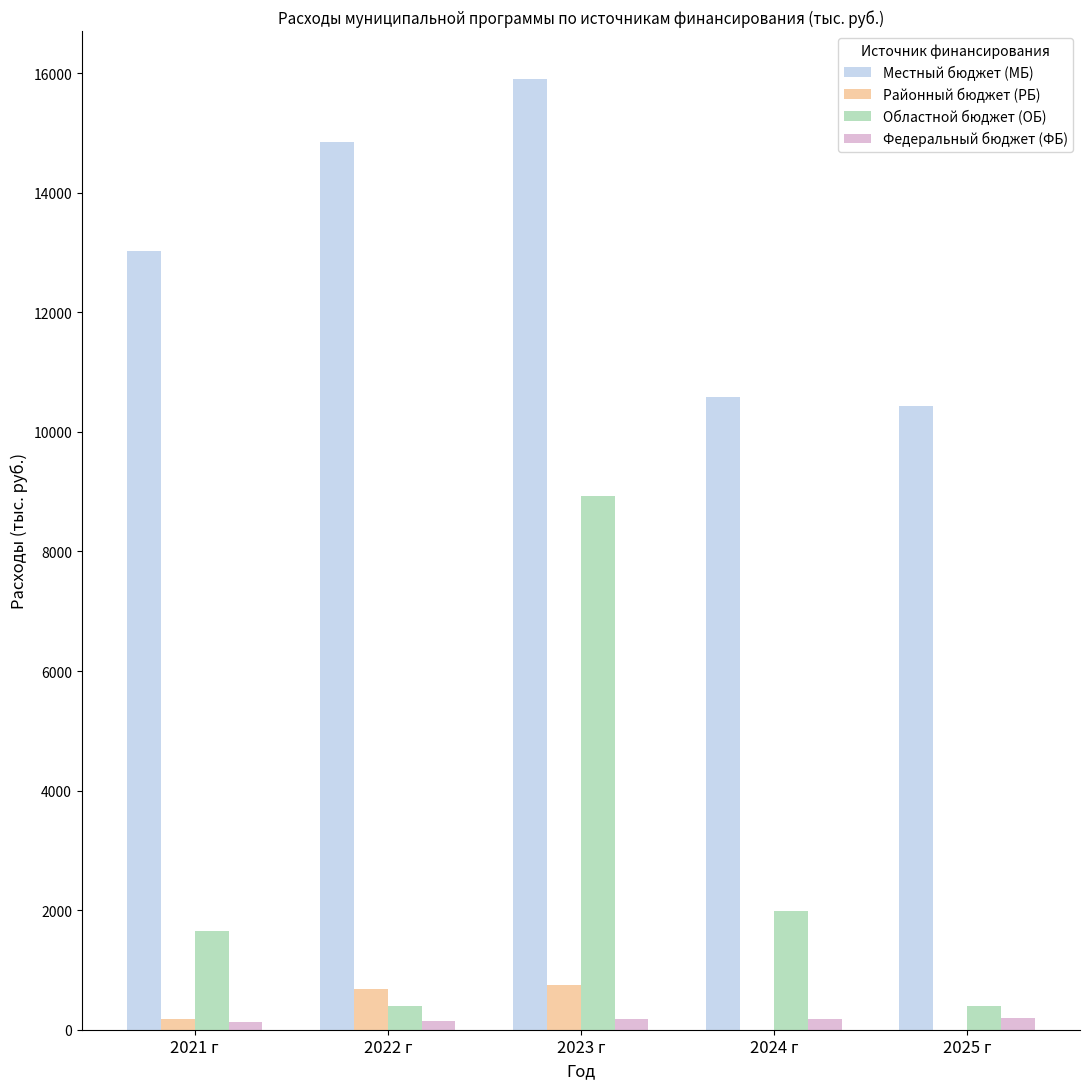

Is it true that Областной бюджет (ОБ) equals 3262.1 at 2023 г?

False